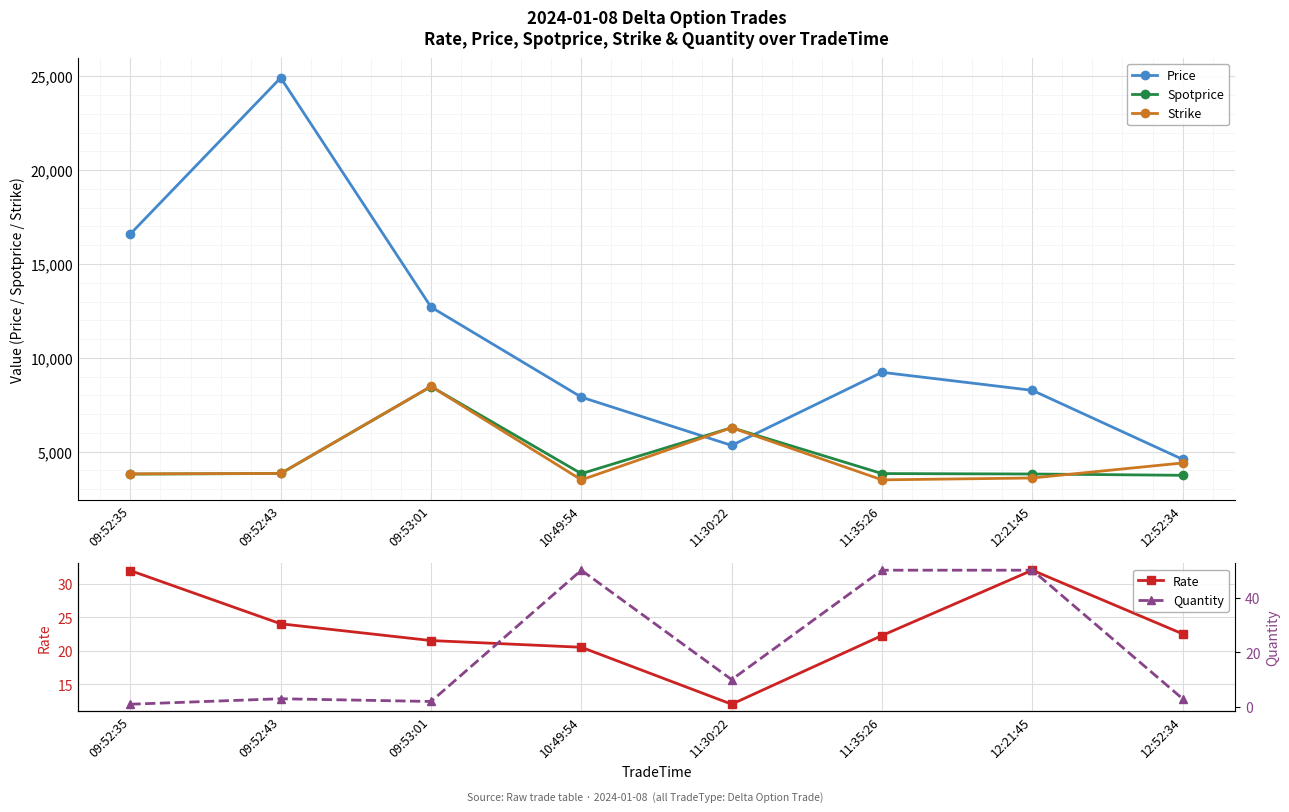

The value of Rate at 12:21:45 is 17.8. True or false?

False